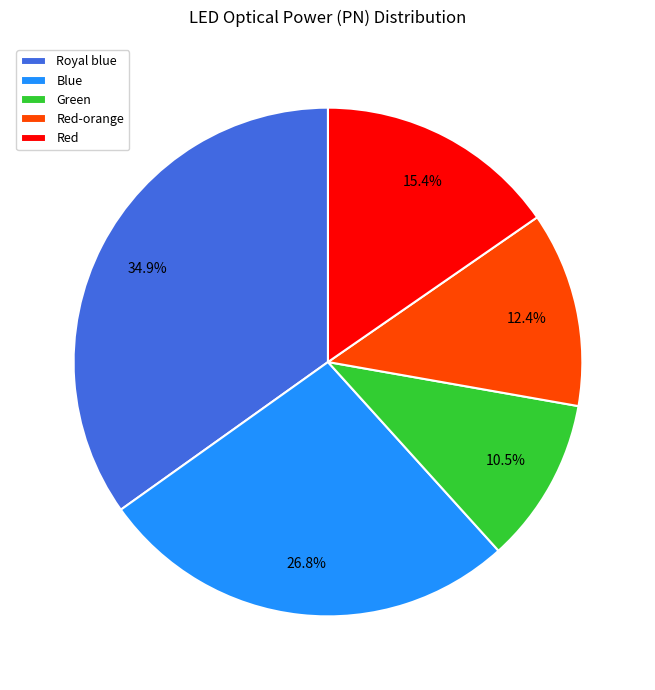

To the nearest percent, what is the combined percentage of Red and Blue?

42%